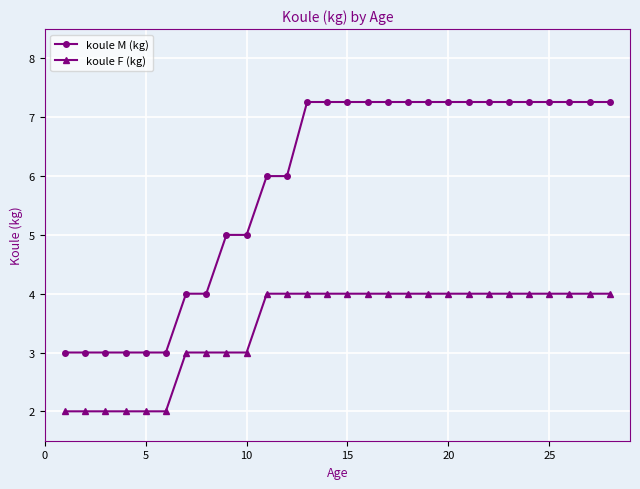

How many data points in koule M (kg) are above 7?

16